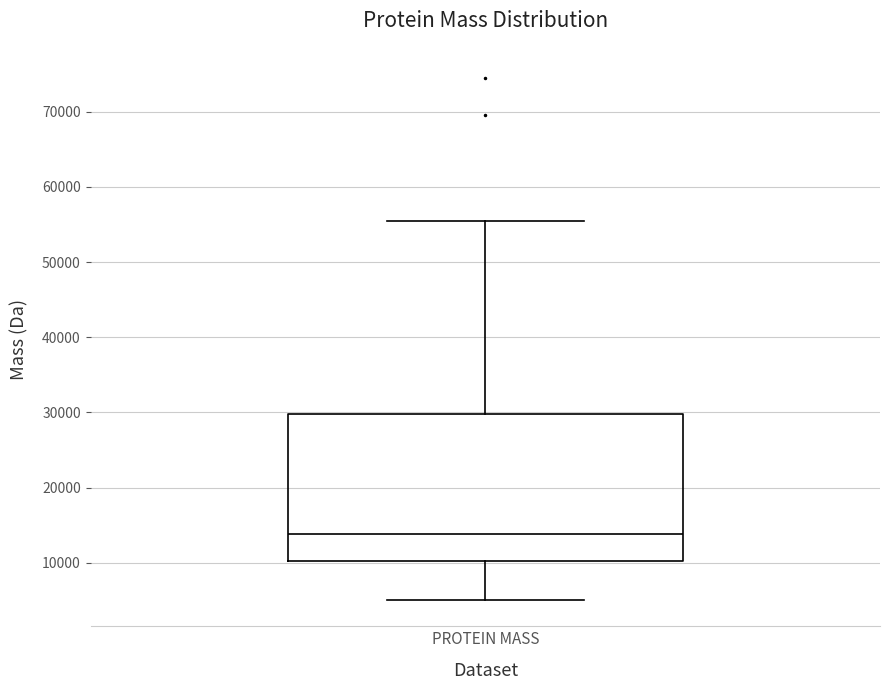

Read this box plot against the y-axis: the position of the median line, the range covered by the box, and the ends of both whiskers. The values are not printed on the chart, so give them approximately, as read against the axis.

median 14000, box 10000 to 30000, whiskers 5000 to 55000